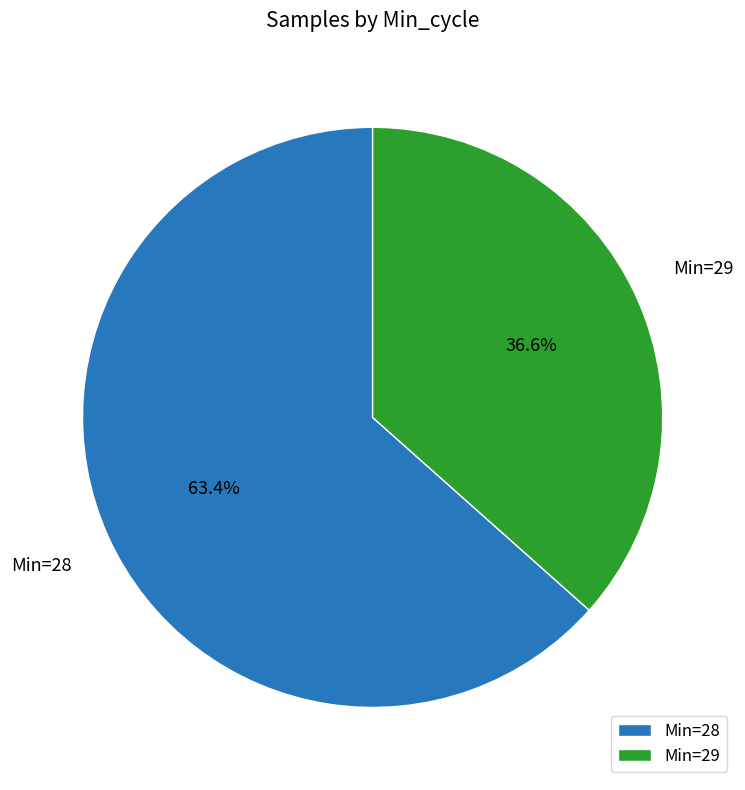

Which category accounts for the majority?

Min=28